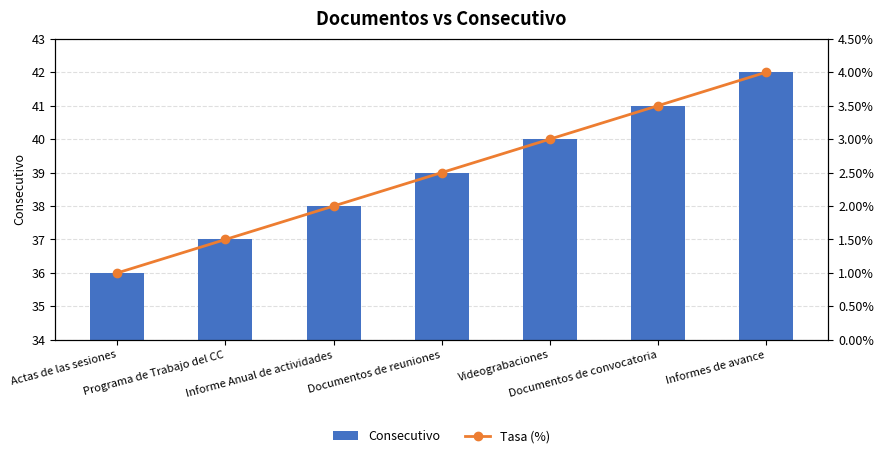

True or false: Consecutivo has a value of 37.0 at Programa de Trabajo del CC.

True